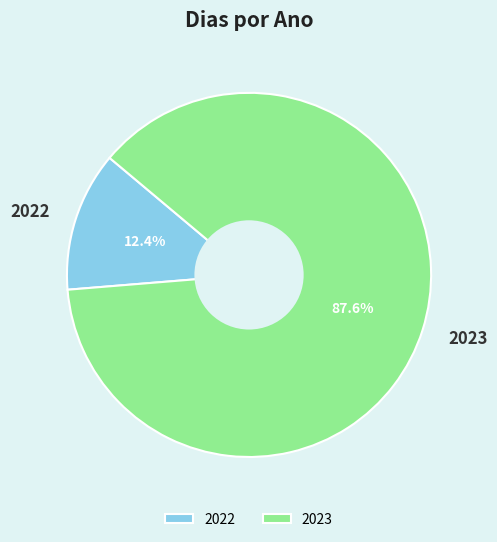

Is there a majority slice in this chart?

Yes